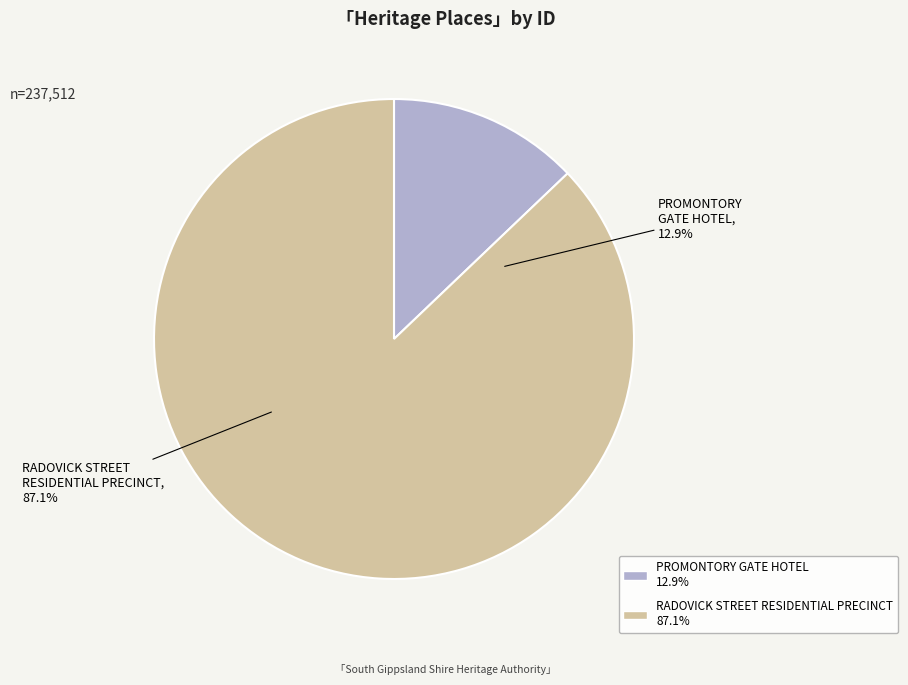

Is it true that RADOVICK STREET RESIDENTIAL PRECINCT is 81% of the pie?

False